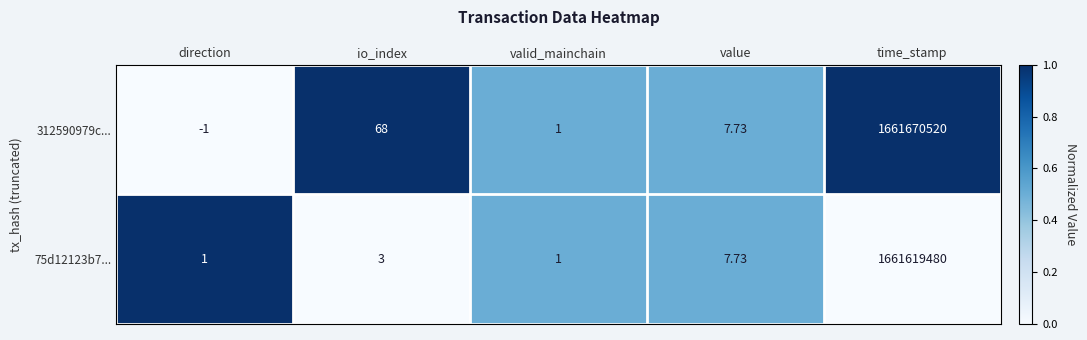

Where is 312590979c... nearest to the value 830835259?

io_index